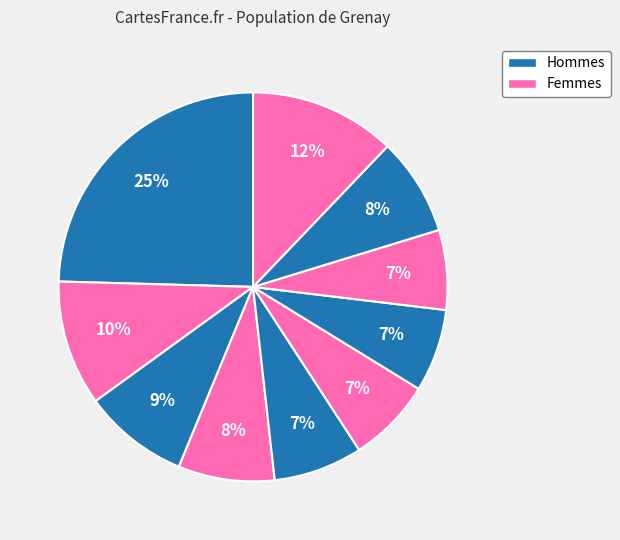

Count the number of slices in the pie.

10